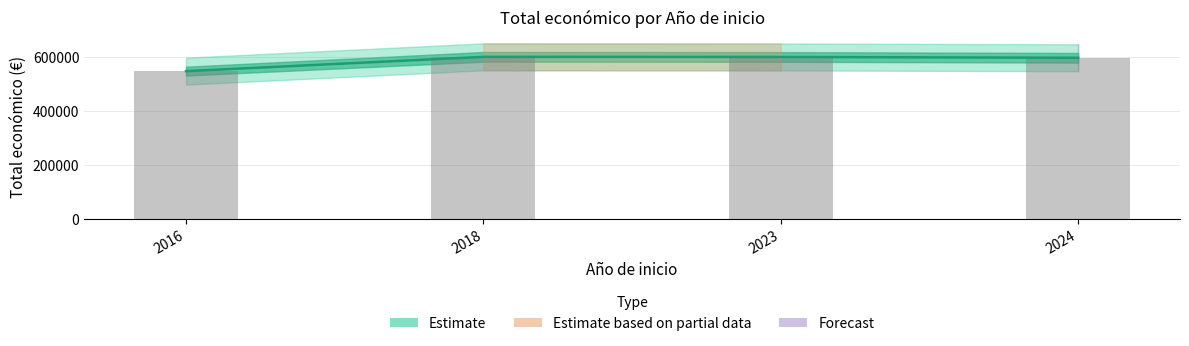

Reading left to right, extract all data points from this chart.

2016=546823	2018=599806	2023=599444	2024=596384